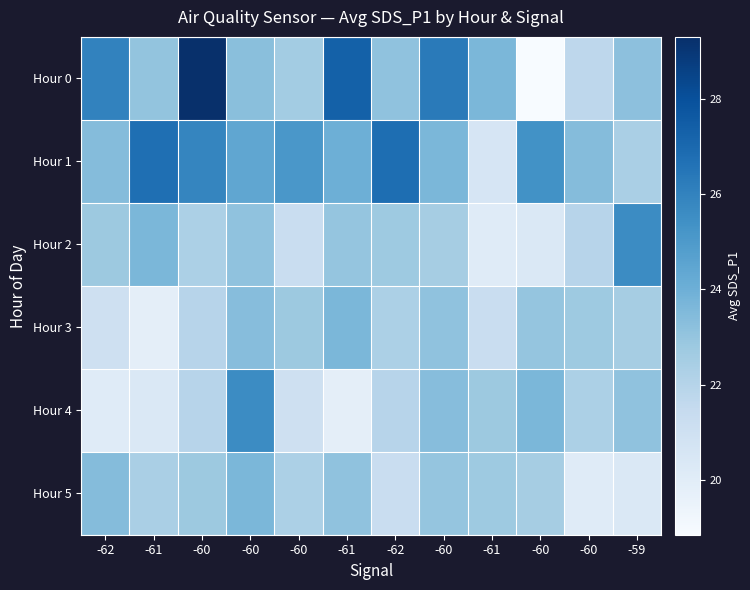

Reading left to right, transcribe all the data shown in this chart.

Hour 0: -62=26.0	-61=23.1	-60=29.3	-60=23.3	-60=22.6	-61=27.3	-62=23.1	-60=26.3	-61=23.6	-60=18.9	-60=21.7	-59=23.2
Hour 1: -62=23.4	-61=26.8	-60=25.9	-60=24.4	-60=25.1	-61=24.0	-62=26.8	-60=23.6	-61=20.6	-60=25.4	-60=23.4	-59=22.4
Hour 2: -62=22.8	-61=23.6	-60=22.3	-60=23.1	-60=21.3	-61=23.0	-62=22.8	-60=22.5	-61=20.1	-60=20.4	-60=21.9	-59=25.6
Hour 3: -62=21.0	-61=19.8	-60=21.9	-60=23.4	-60=22.8	-61=23.6	-62=22.3	-60=23.1	-61=21.3	-60=23.0	-60=22.8	-59=22.5
Hour 4: -62=20.1	-61=20.4	-60=21.9	-60=25.6	-60=21.0	-61=19.8	-62=21.9	-60=23.4	-61=22.8	-60=23.6	-60=22.3	-59=23.1
Hour 5: -62=23.4	-61=22.4	-60=22.8	-60=23.6	-60=22.3	-61=23.1	-62=21.3	-60=23.0	-61=22.8	-60=22.5	-60=20.1	-59=20.4